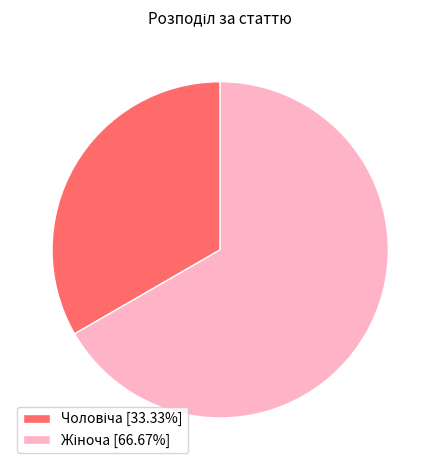

Is there any slice that represents more than half of the pie?

Yes